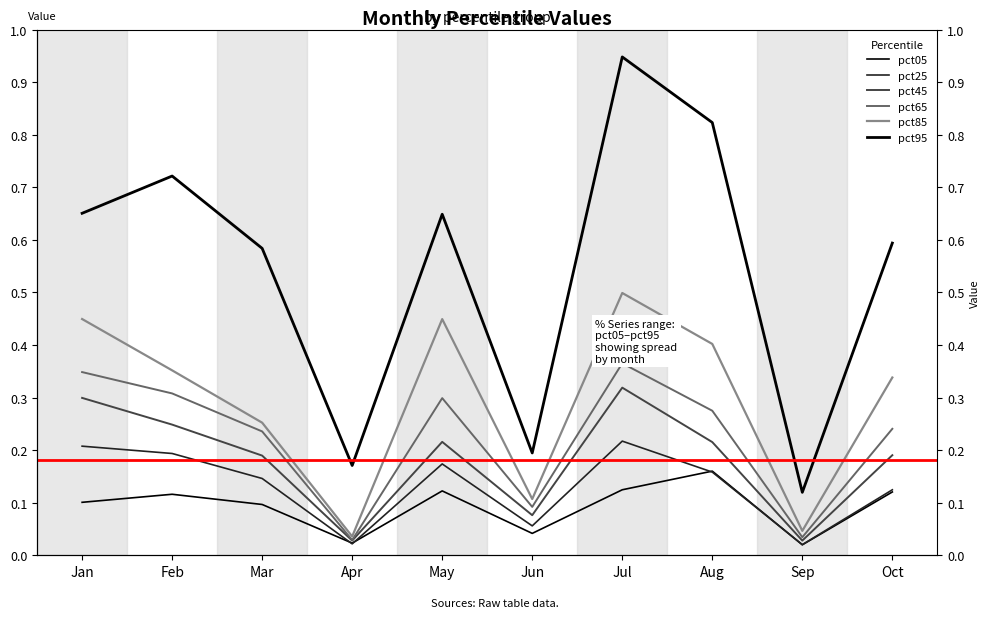

True or false: pct45 and pct25 intersect in this chart.

False